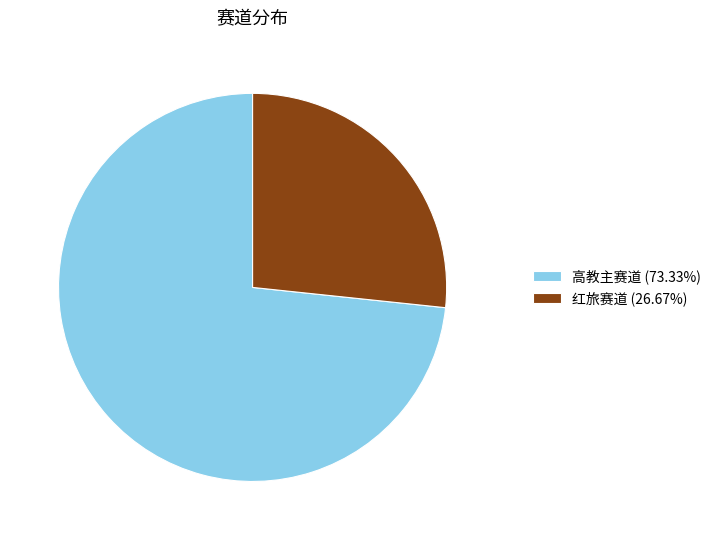

Combined, do 红旅赛道 (26.67%) and 高教主赛道 (73.33%) account for over 50%?

Yes